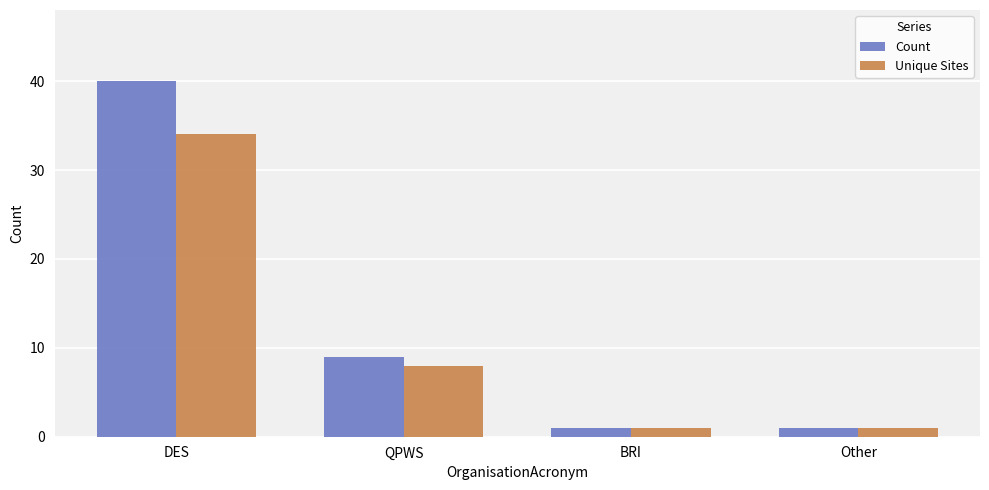

The Count series shows 1 at Other. True or false?

True